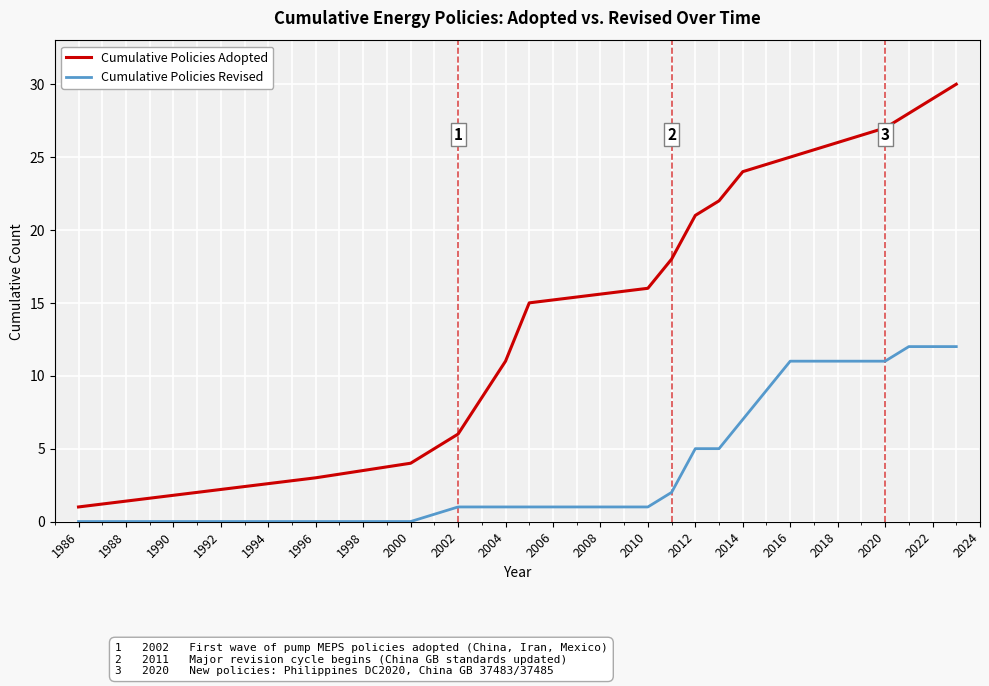

List the series in order of their overall mean, highest first.

Cumulative Policies Adopted, Cumulative Policies Revised